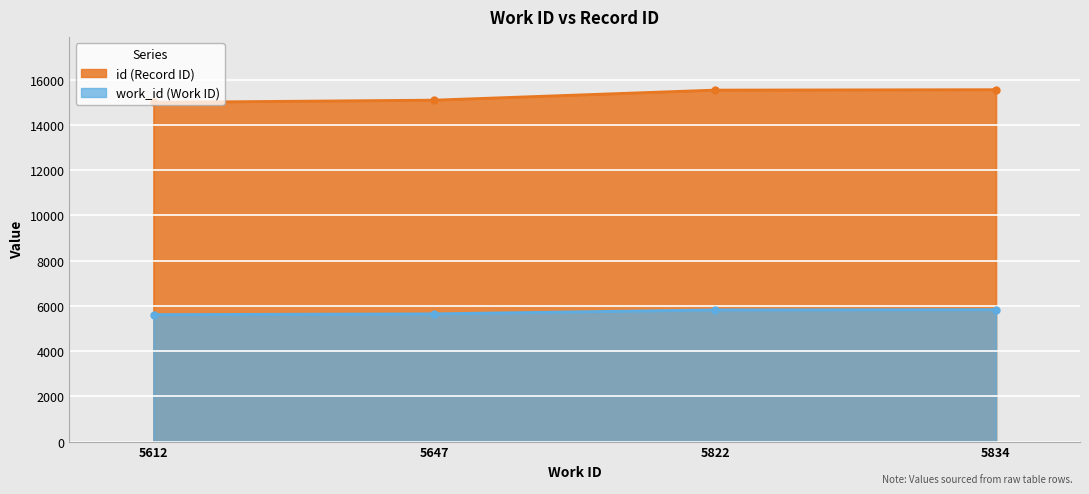

How many data points does each series have?

4